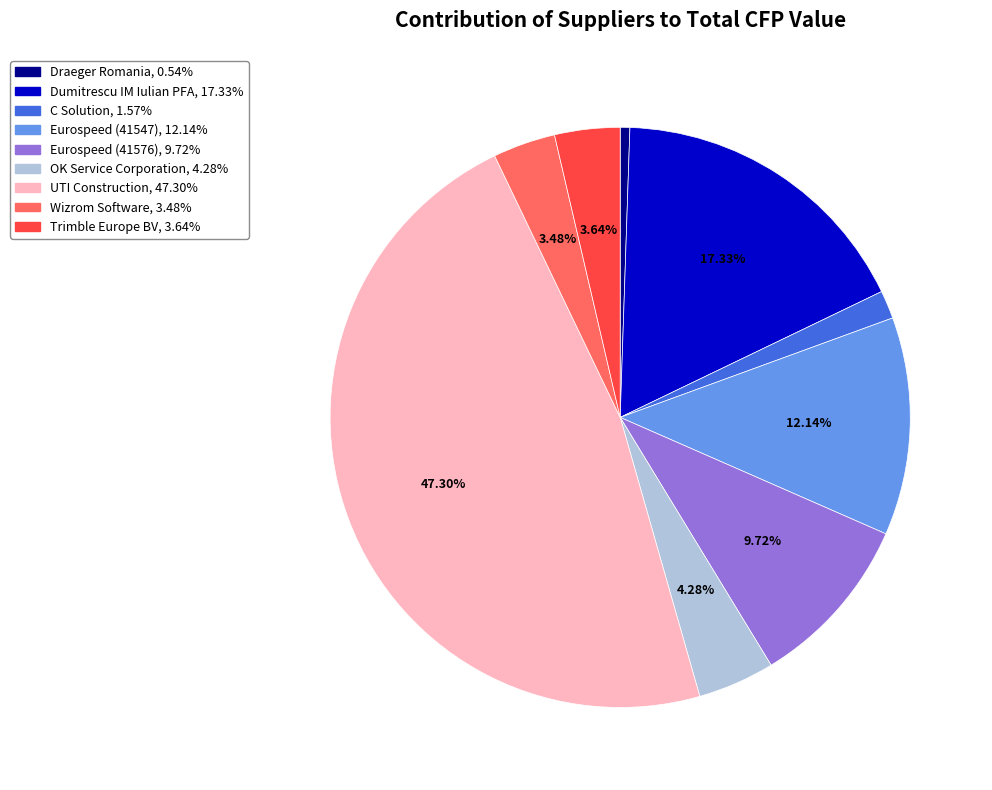

Count the number of slices in the pie.

9